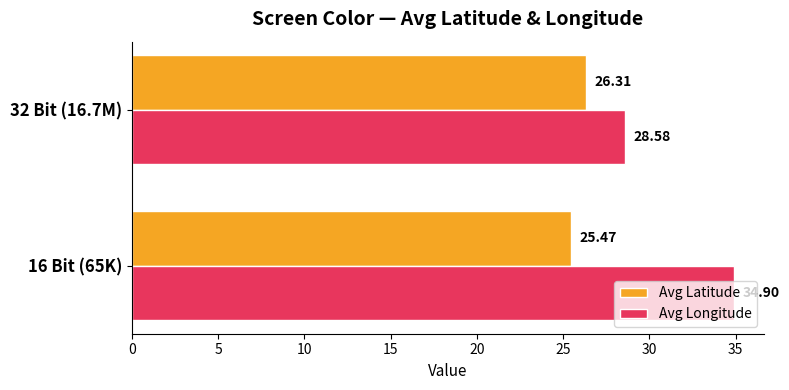

Is the value of Avg Latitude at 16 Bit (65K) greater than the value of Avg Longitude at 32 Bit (16.7M)?

No